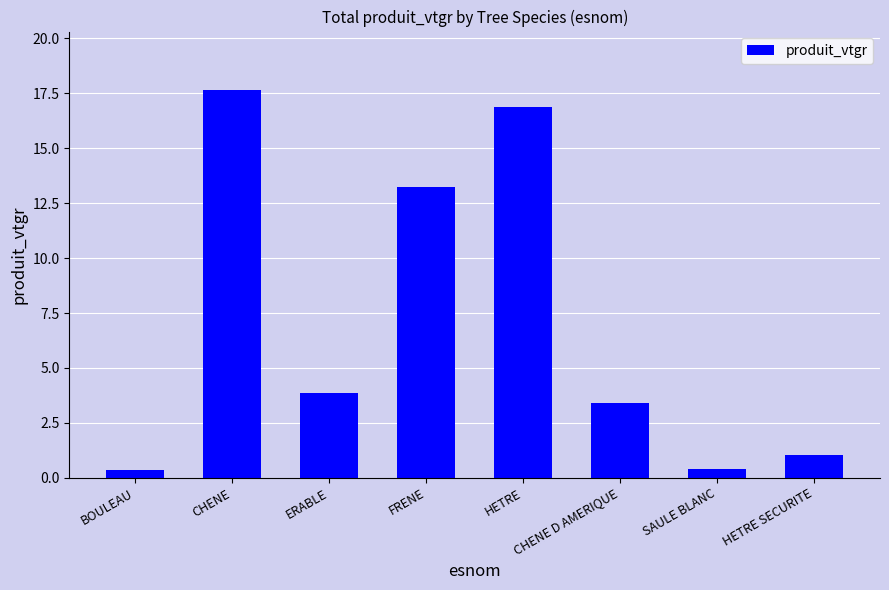

What is the difference between the maximum and second lowest values?

17.2